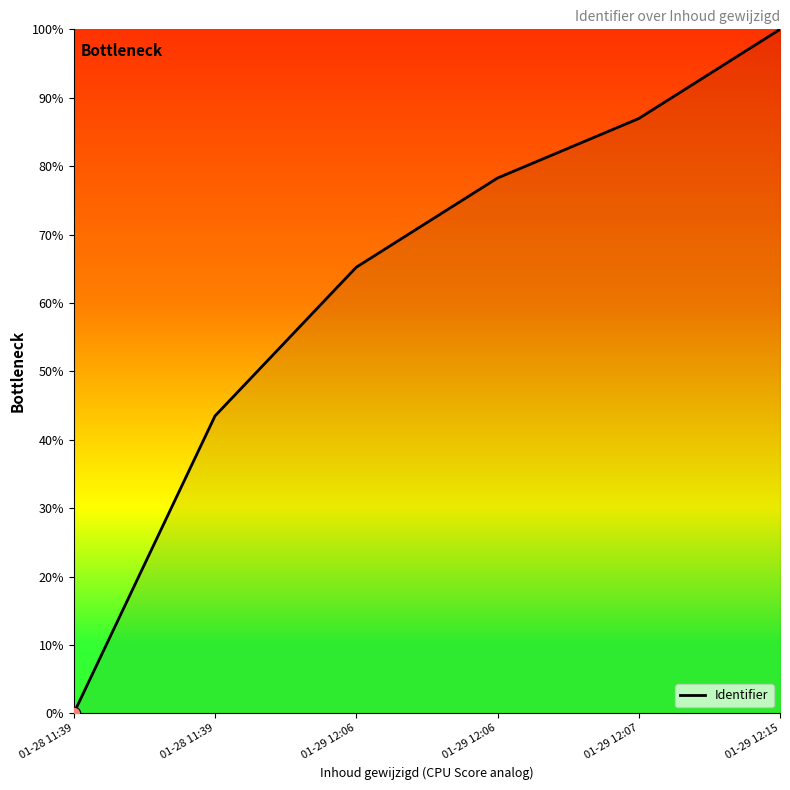

Which has a higher value, 01-29 12:06 or 01-28 11:39?

01-29 12:06